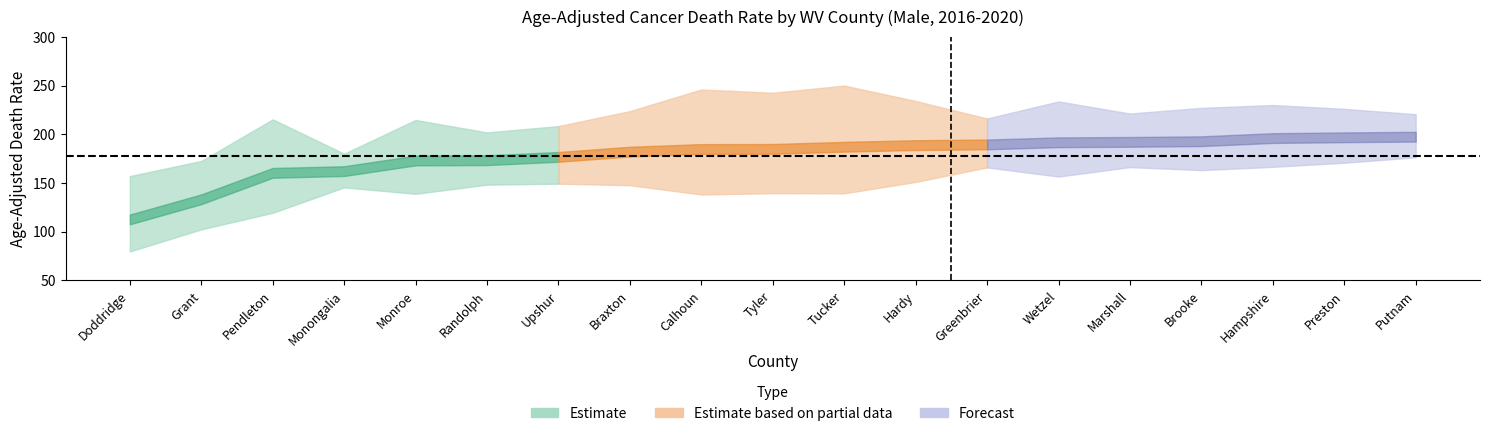

How many data points in lower_ci are above 148?

10